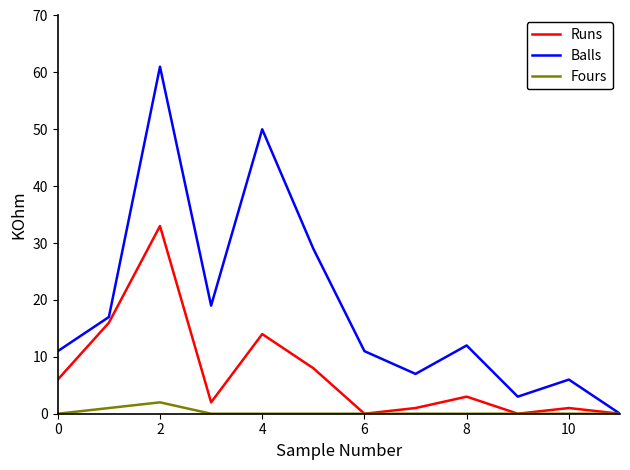

Rank the series by their average value, from highest to lowest.

Balls, Runs, Fours